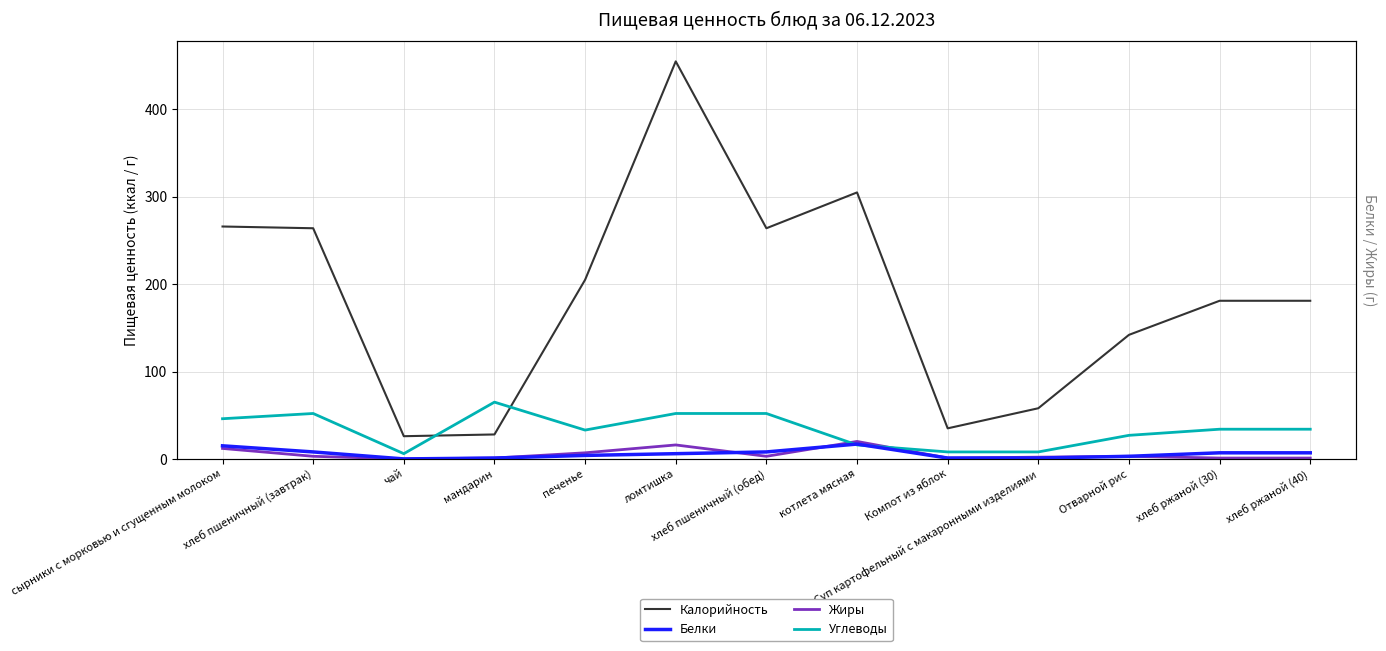

The value of Углеводы at сырники с морковью и сгущенным молоком is 68. True or false?

False